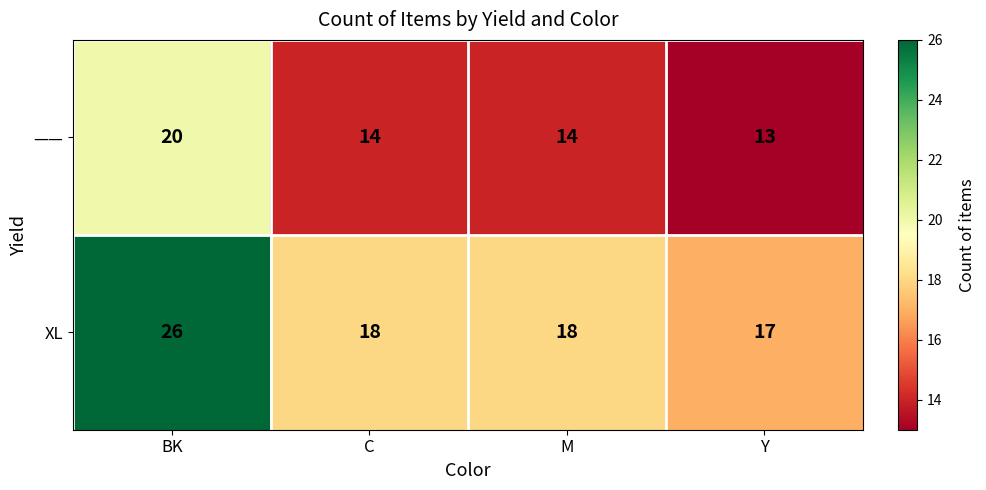

Count the —— values in the range 14 to 20.

3